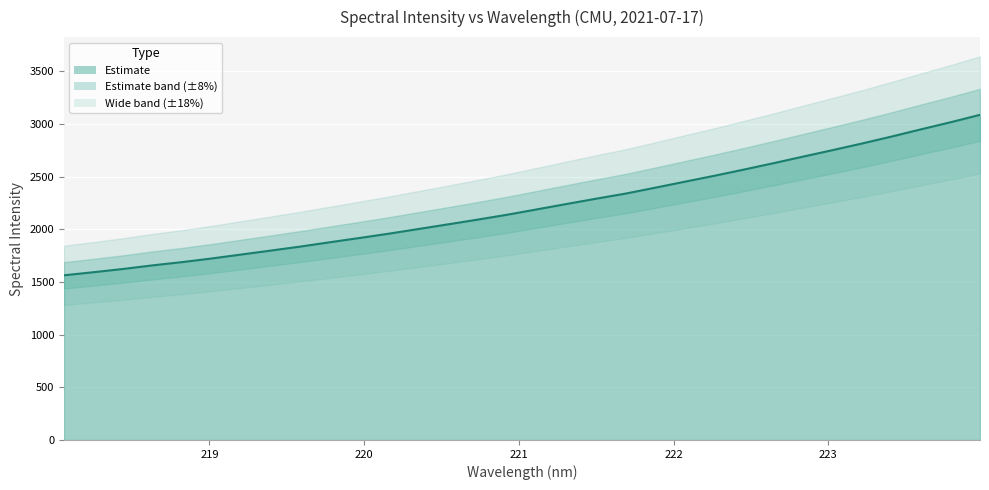

What is the value of the 22nd point from the left?

2451.3